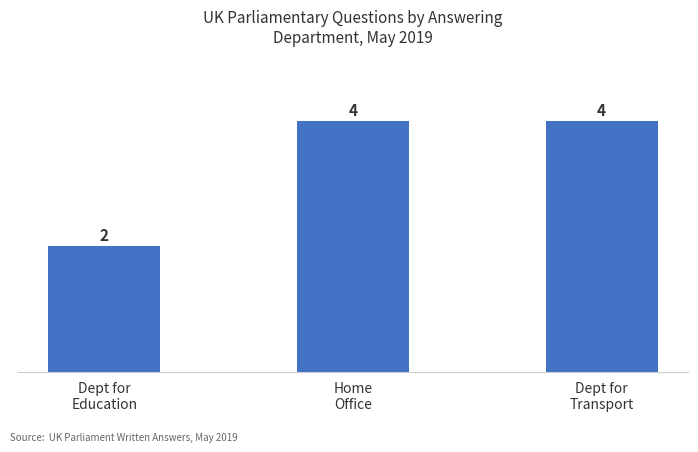

Approximately how many times larger is the value at Home
Office compared to Dept for
Transport?

1.0